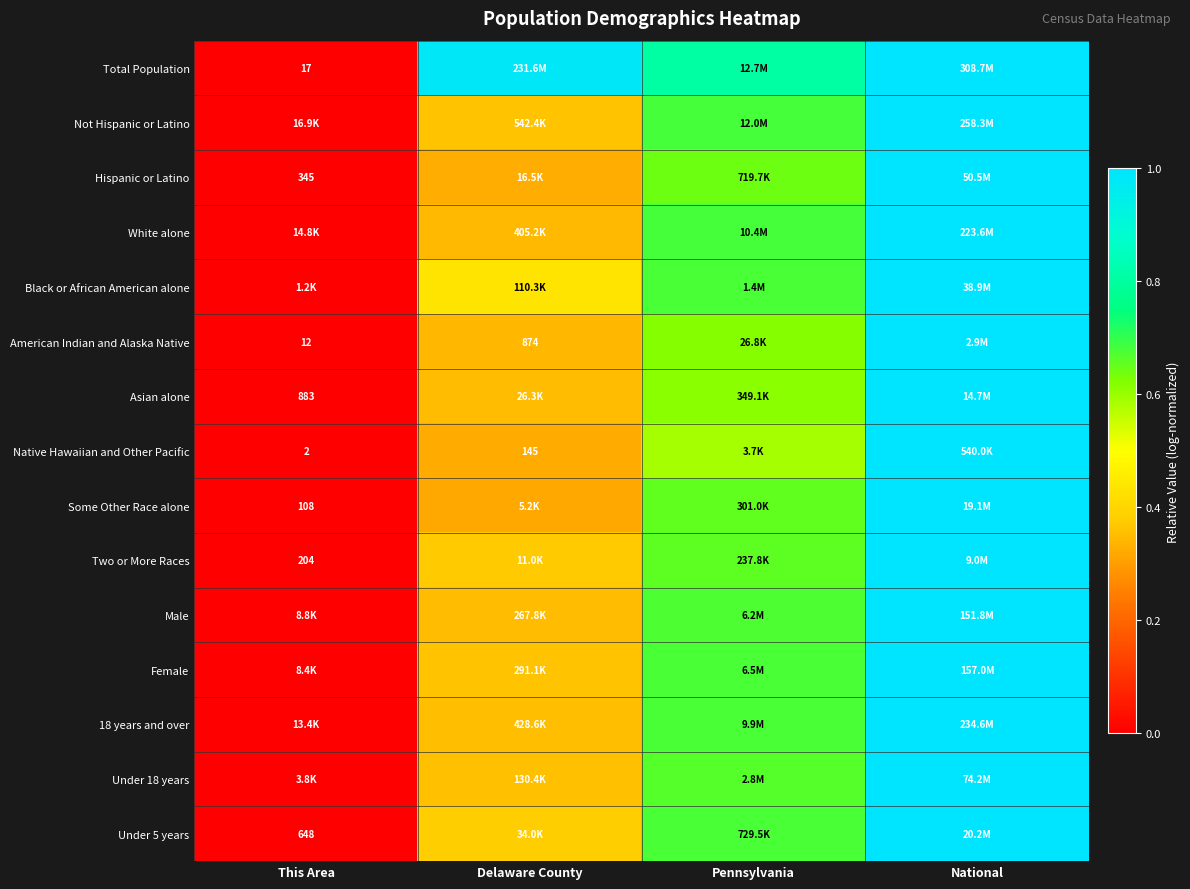

What is the total value across all series at Delaware County?

6.0